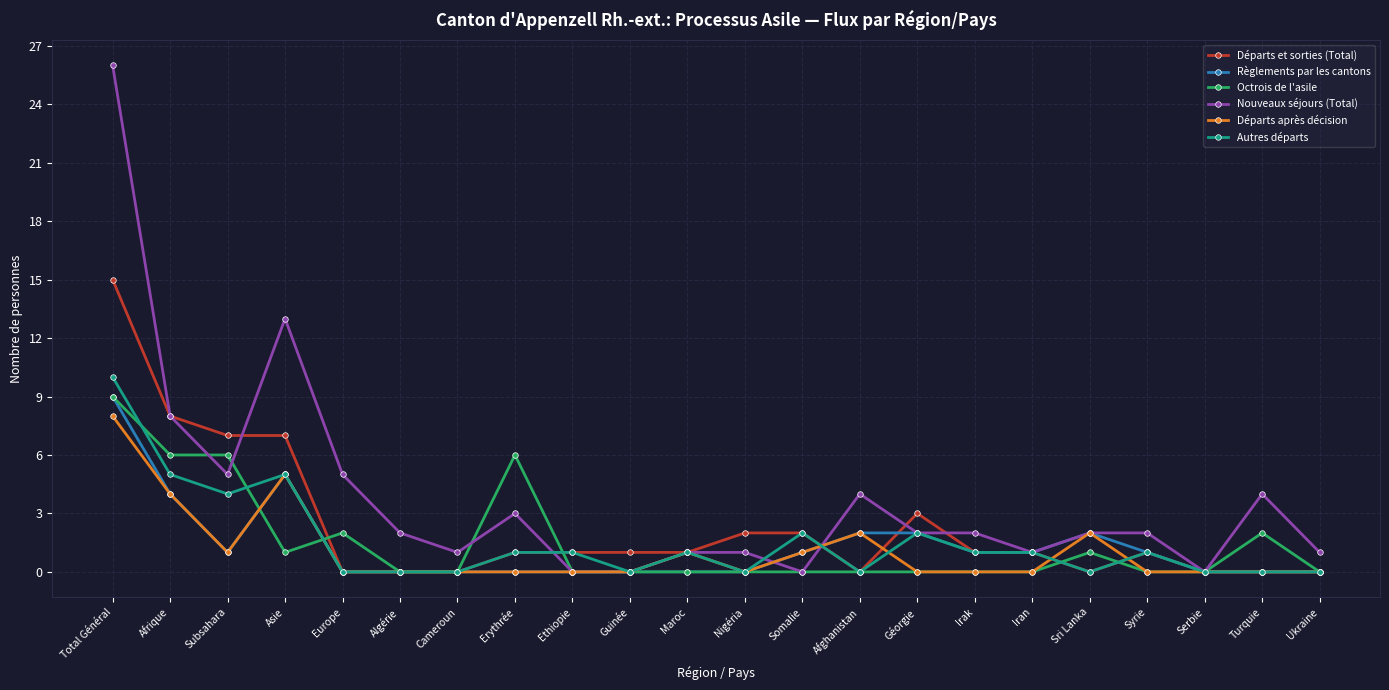

True or false: Autres départs has more than 1 points higher than both neighbors.

True